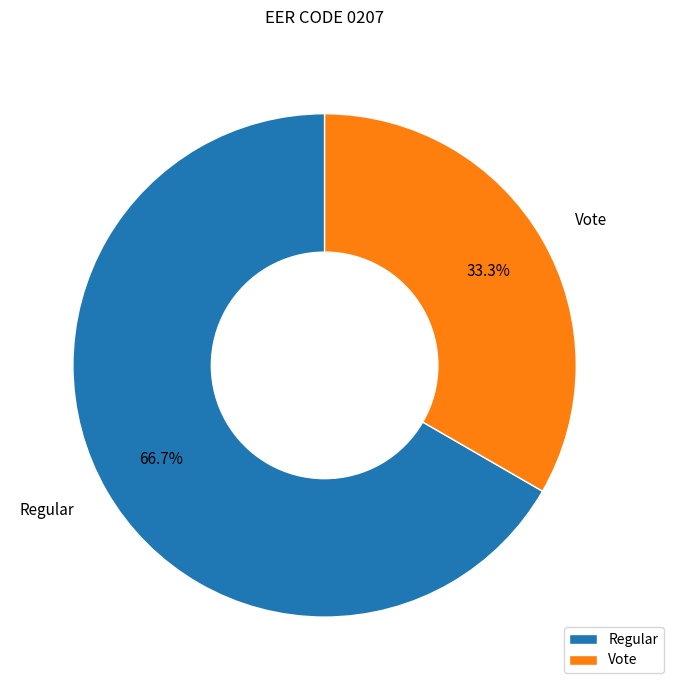

To the nearest percent, what is the average slice percentage?

50%